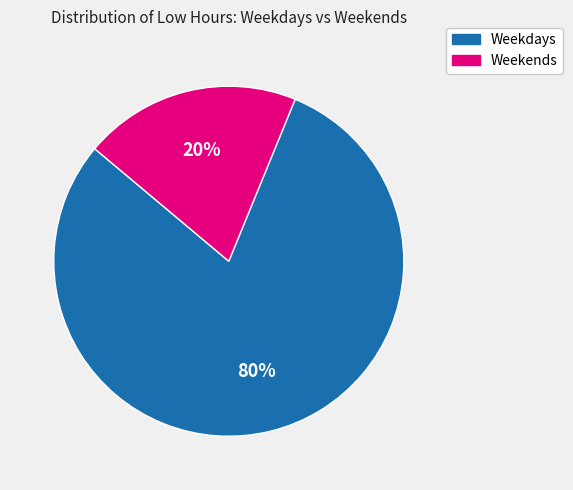

Does any single category account for the majority?

Yes